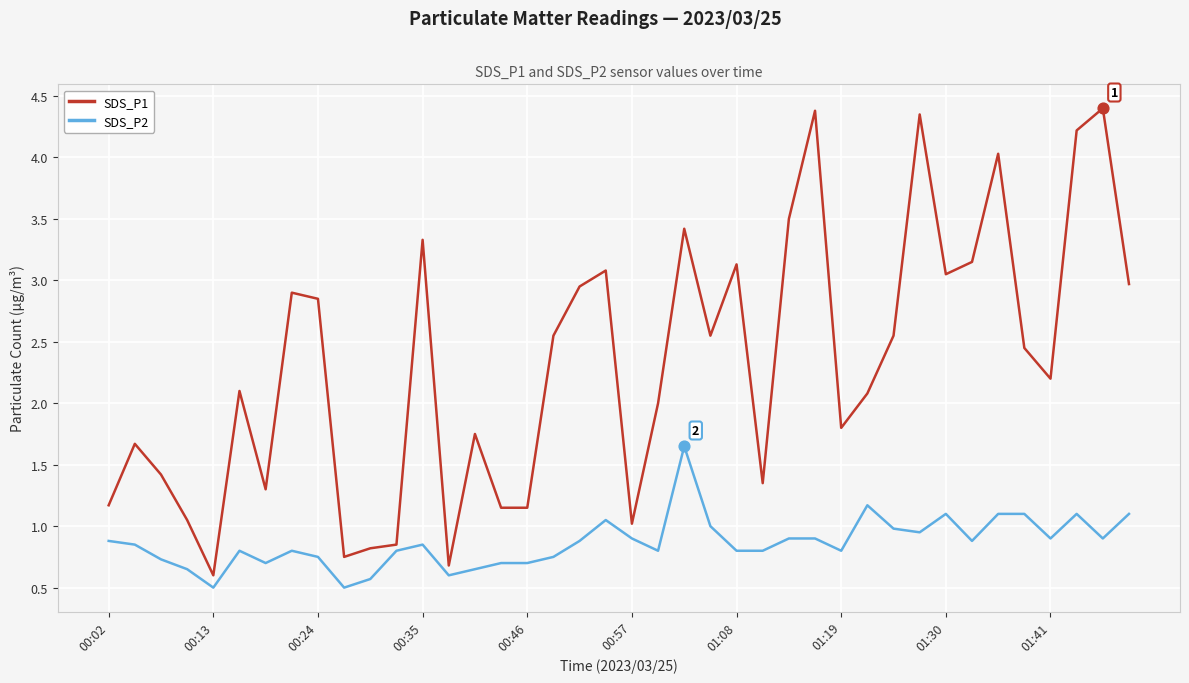

Which series has the widest spread of values?

SDS_P1